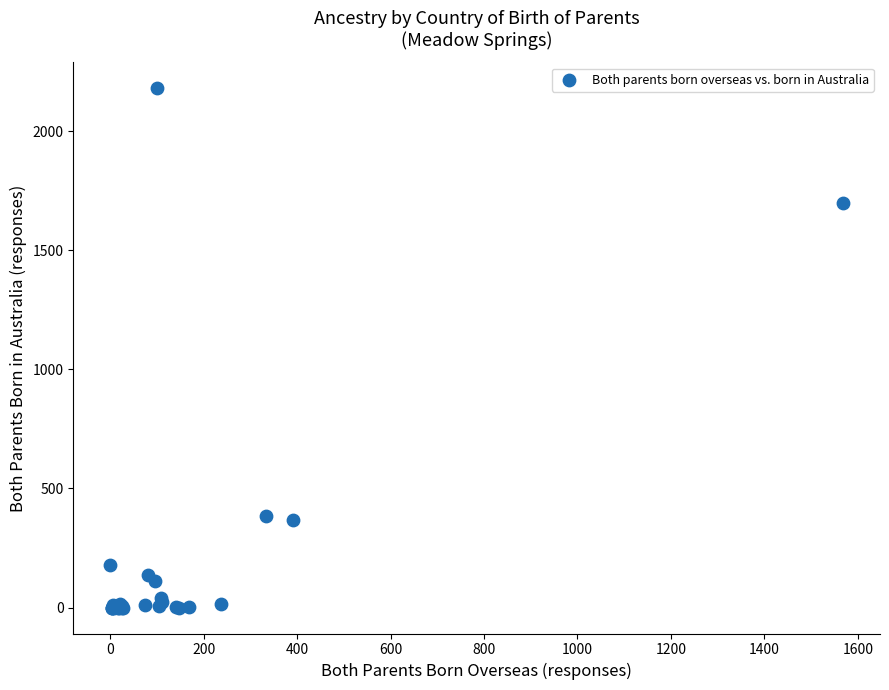

What Y value in the scatter plot is closest to 1090?

1701